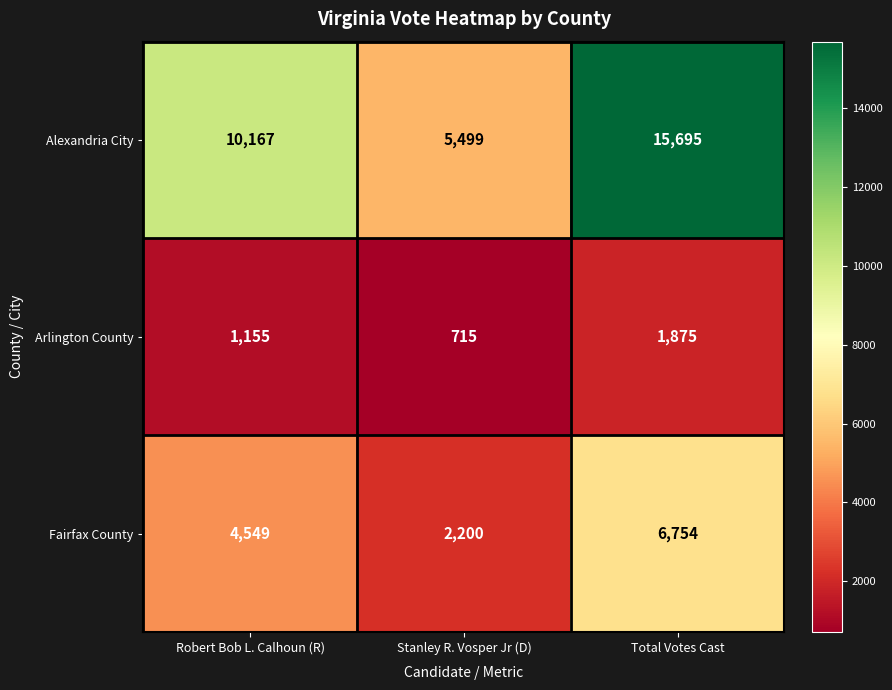

Reading left to right, what are all the values shown in this chart?

Alexandria City: Robert Bob L. Calhoun (R)=10167	Stanley R. Vosper Jr (D)=5499	Total Votes Cast=15695
Arlington County: Robert Bob L. Calhoun (R)=1155	Stanley R. Vosper Jr (D)=715	Total Votes Cast=1875
Fairfax County: Robert Bob L. Calhoun (R)=4549	Stanley R. Vosper Jr (D)=2200	Total Votes Cast=6754